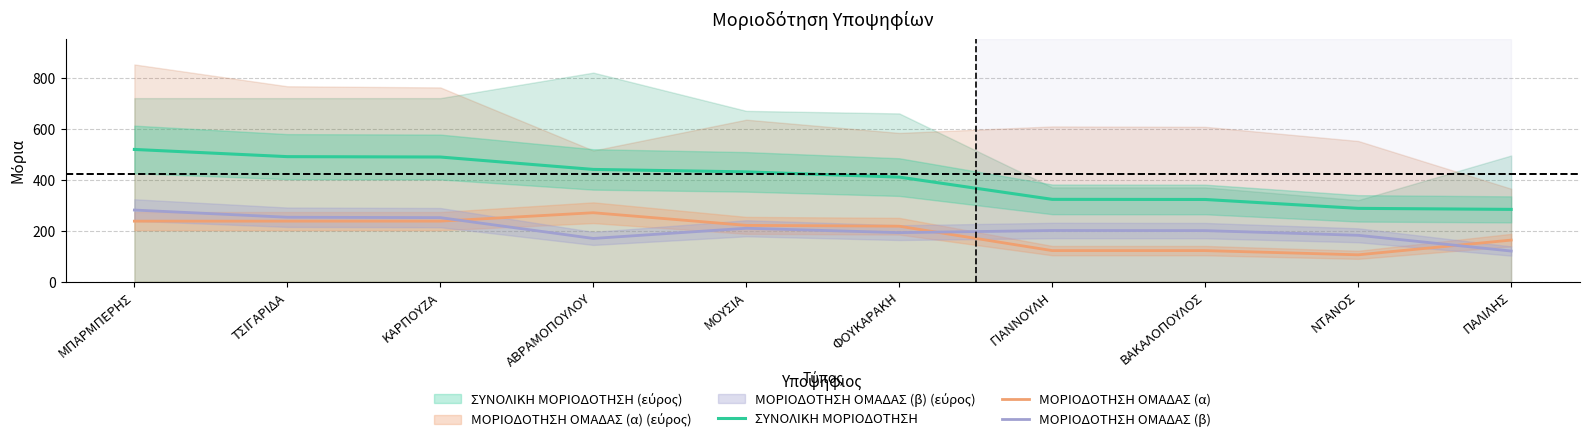

True or false: ΣΥΝΟΛΙΚΗ ΜΟΡΙΟΔΟΤΗΣΗ and ΜΟΡΙΟΔΟΤΗΣΗ ΟΜΑΔΑΣ (α) intersect in this chart.

False